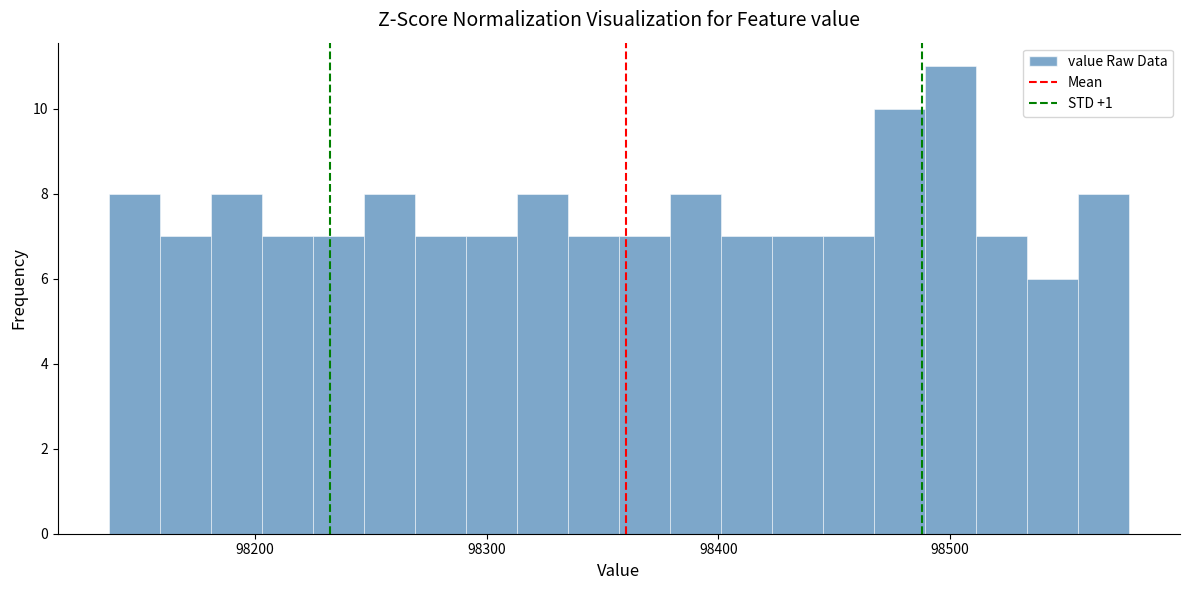

Read against the x-axis, roughly where is the centre of the tallest bar?

98500